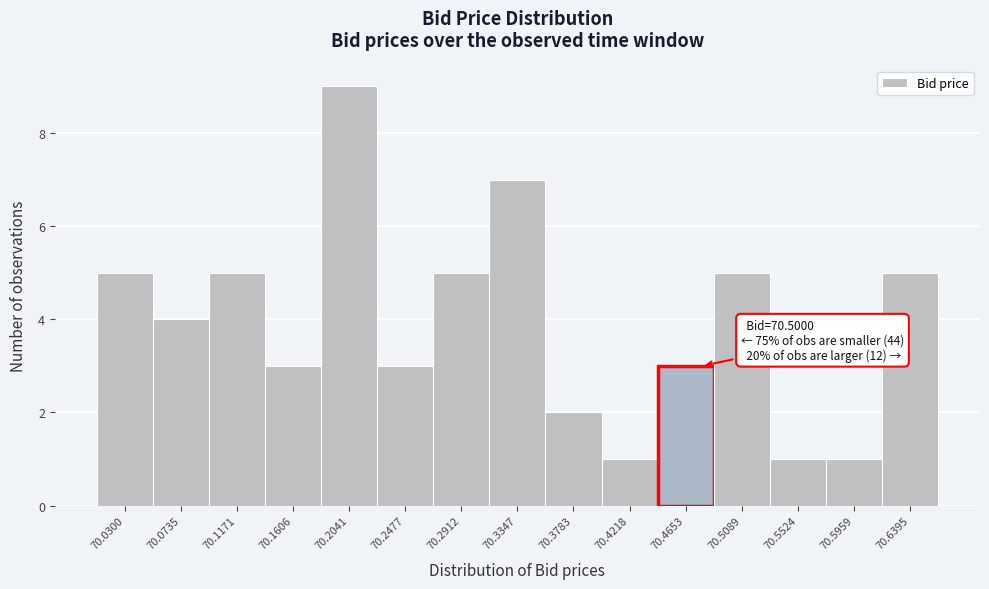

Reading left to right, list all the values displayed in this chart.

5	4	5	3	9	3	5	7	2	1	3	5	1	1	5